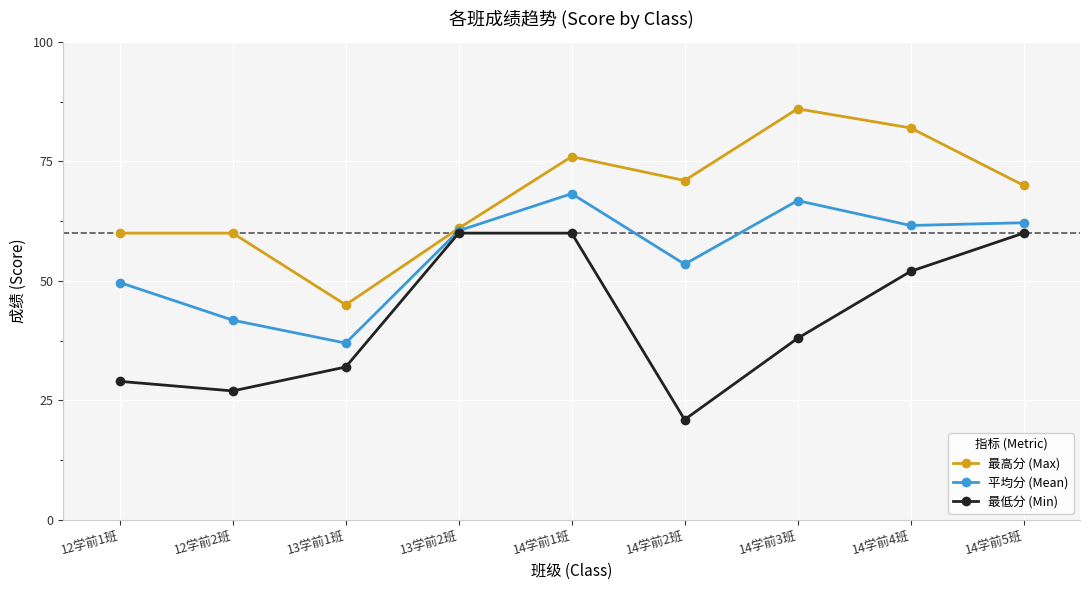

What position from the right is 14学前2班?

4